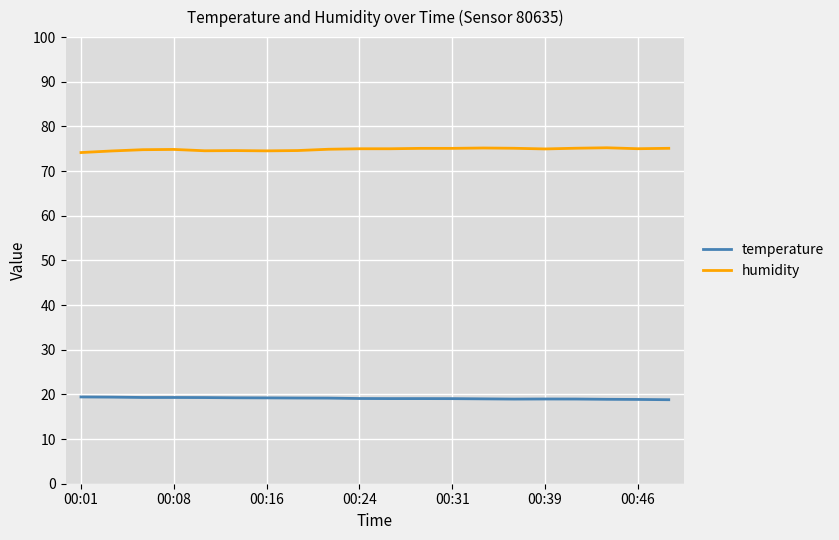

Which series has the largest total across all categories?

humidity